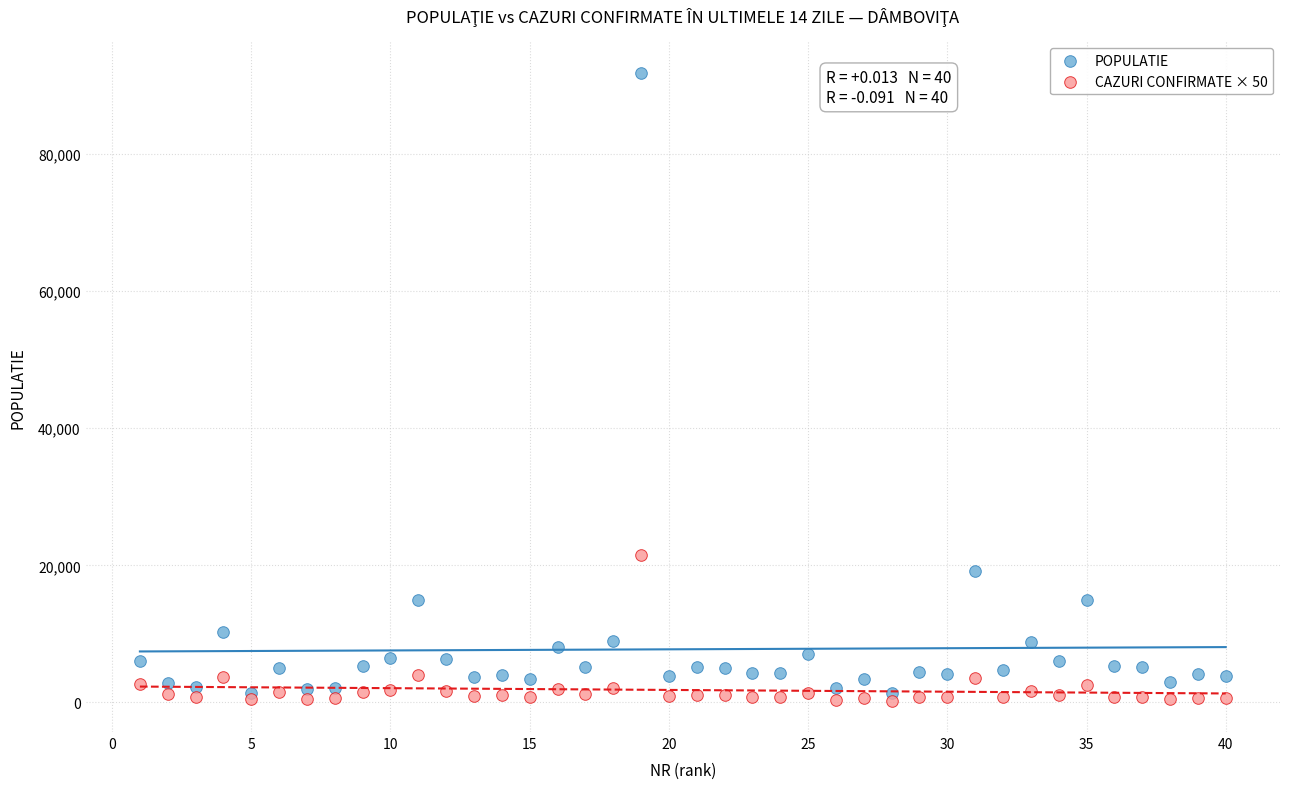

Which series has the largest Y range (max minus min)?

POPULATIE